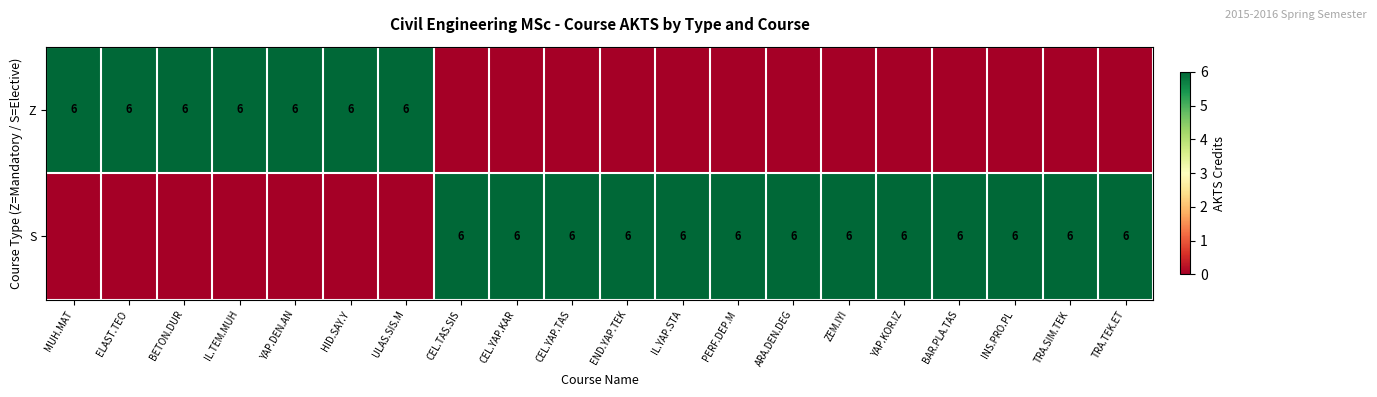

What is the sum of the S values at IL.YAP.STA and YAP.KOR.IZ?

12